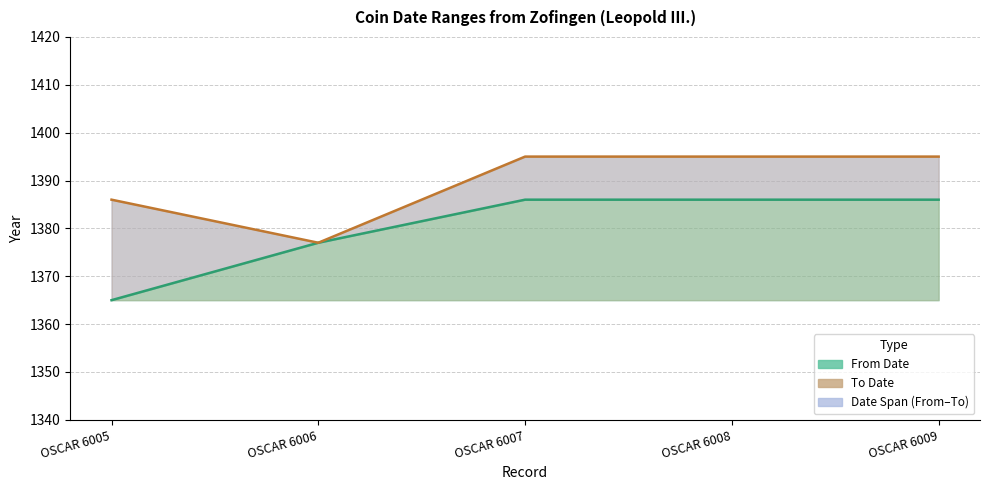

True or false: From Date and To Date intersect in this chart.

False